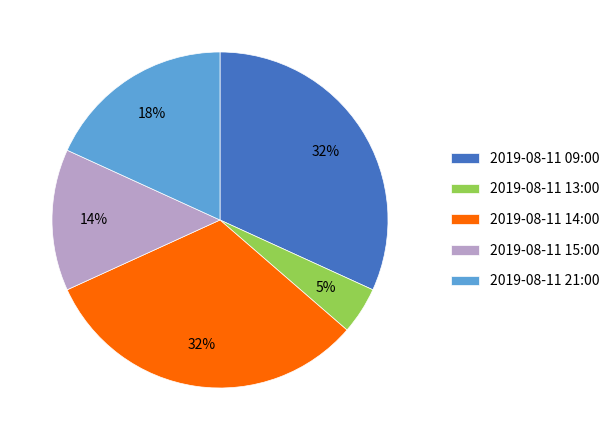

What is the smallest slice in the pie chart?

2019-08-11 13:00